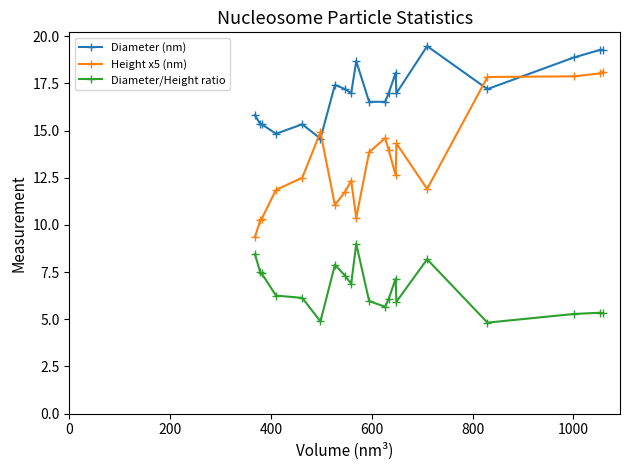

Is this an area chart (filled region under the line)?

No